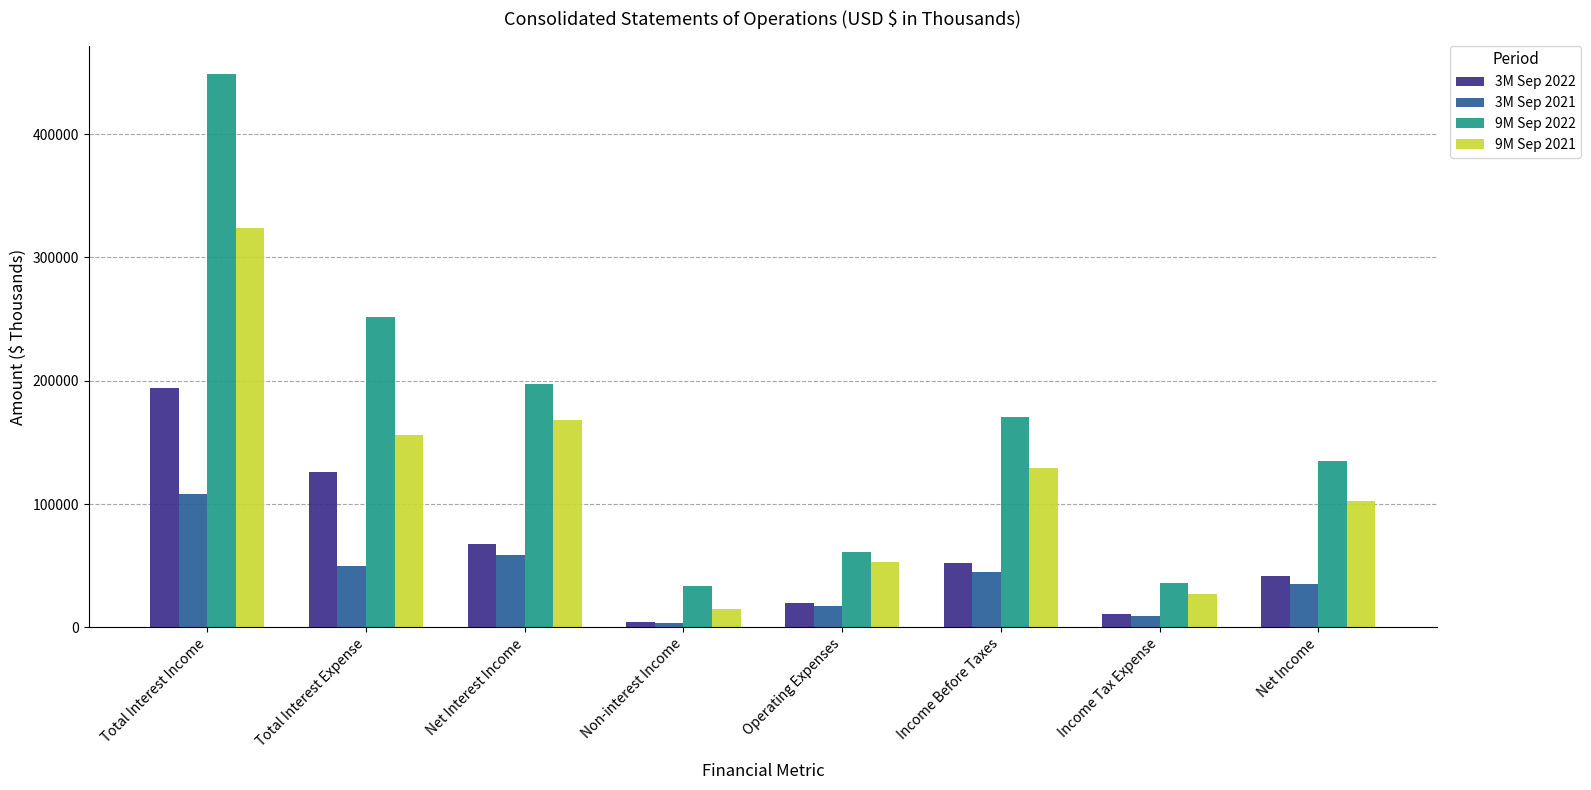

Between Total Interest Expense and Operating Expenses, which series saw the biggest shift?

9M Sep 2022